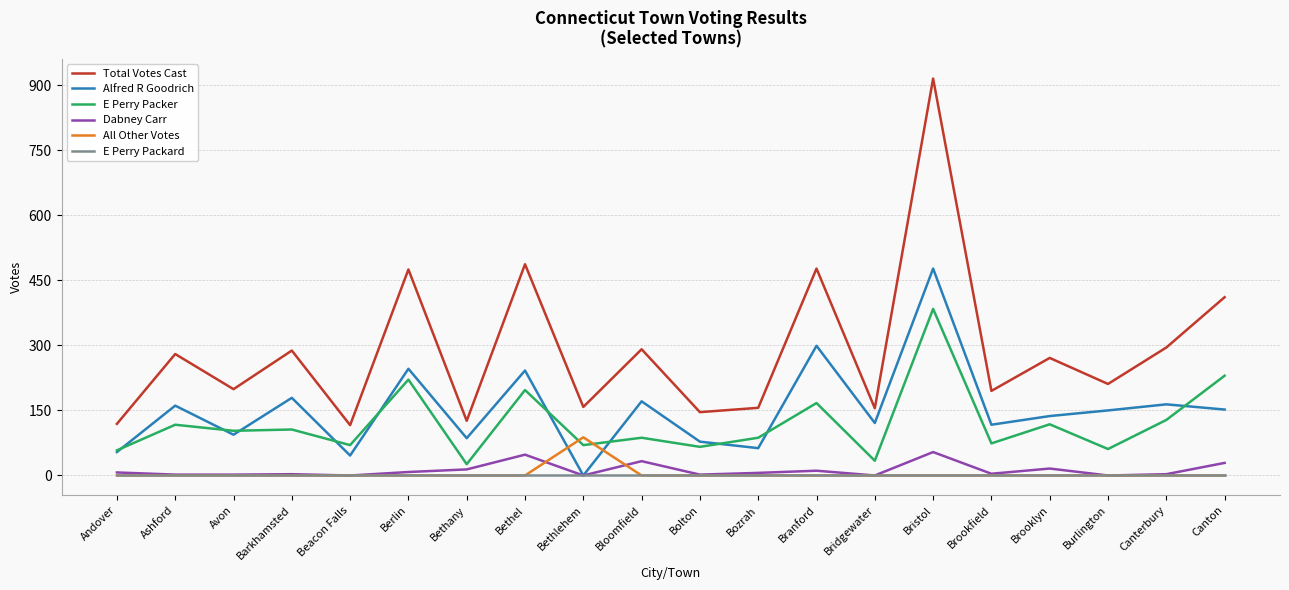

True or false: Total Votes Cast and All Other Votes cross at least once.

False